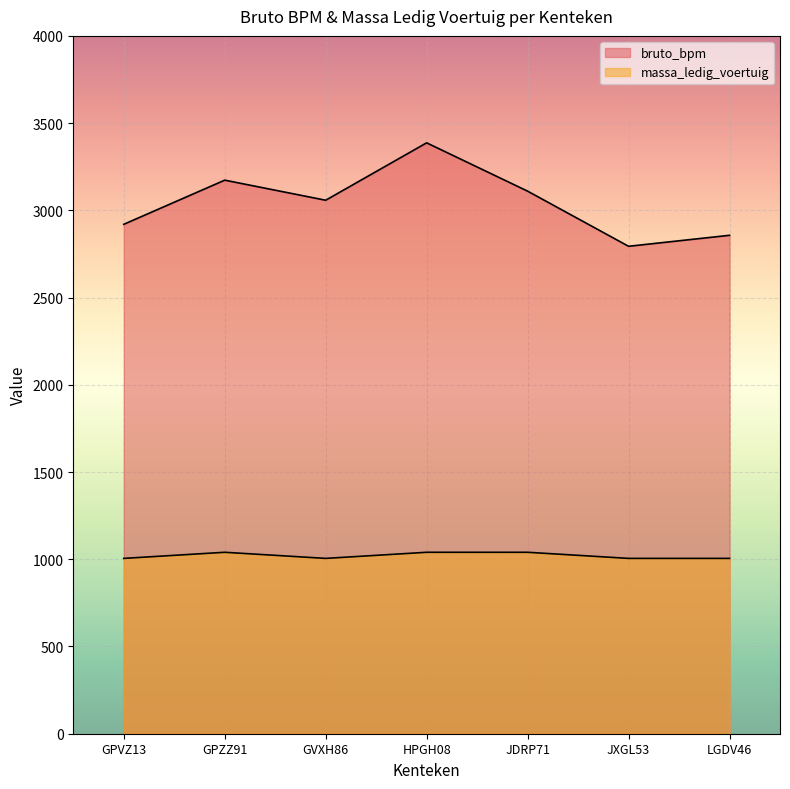

Rank the series at HPGH08 from lowest to highest value.

massa_ledig_voertuig, bruto_bpm